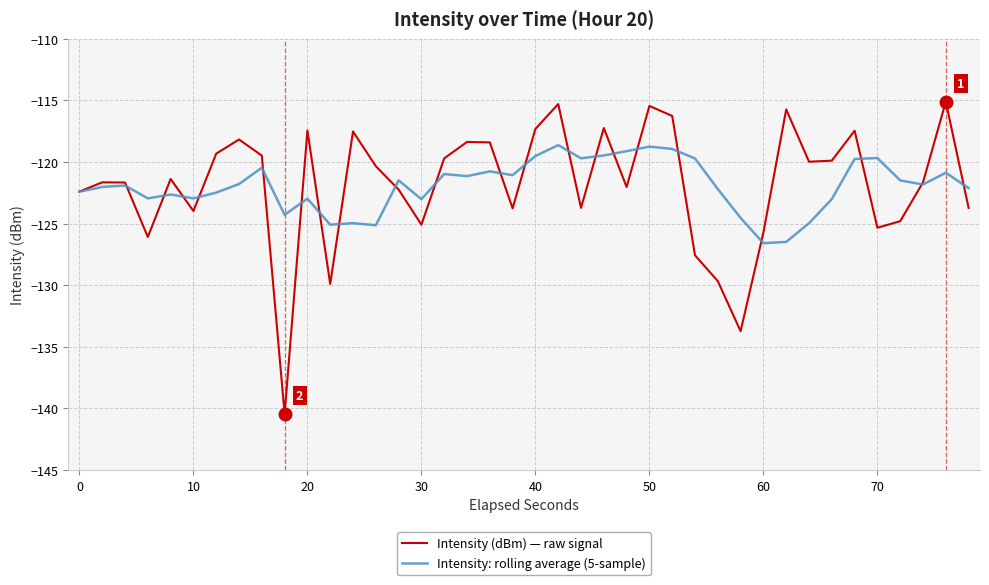

After their last crossing, which series has the higher values: Intensity: rolling average (5-sample) or Intensity (dBm) — raw signal?

Intensity: rolling average (5-sample)